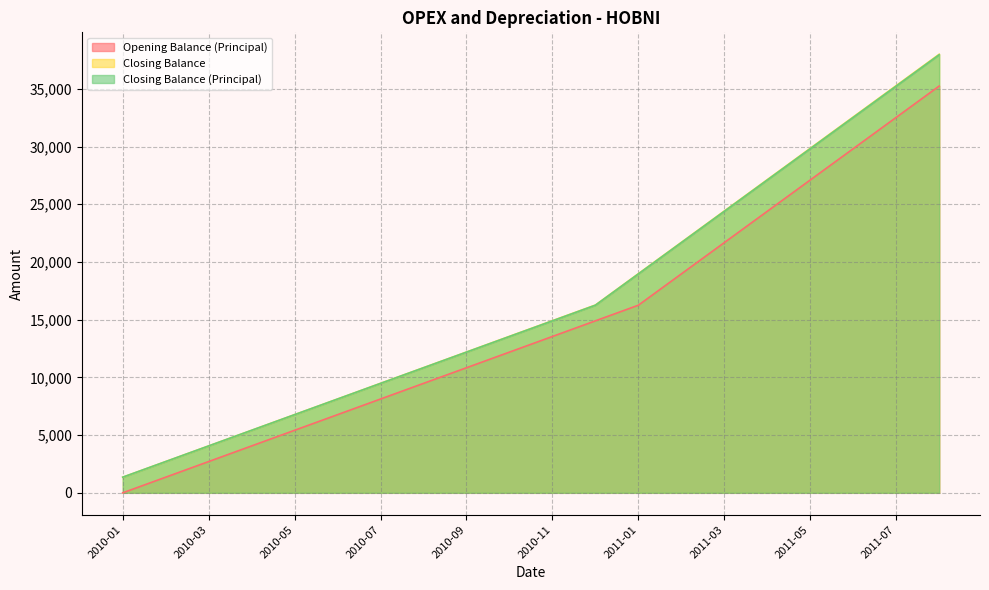

At which label does Closing Balance first exceed 14913?

2010-11